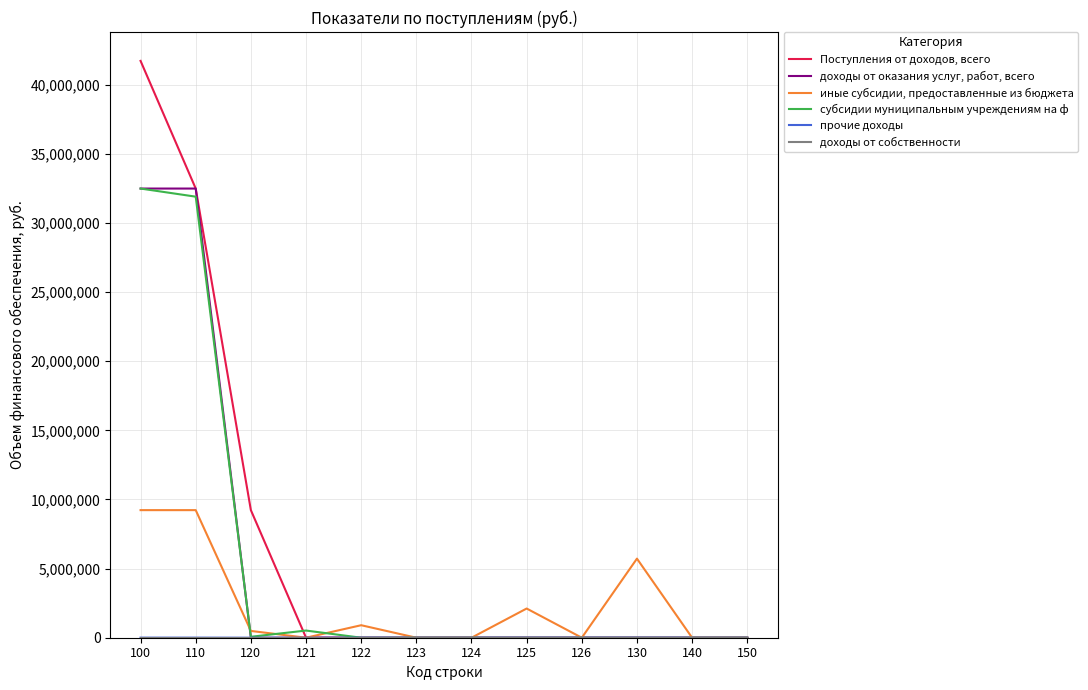

Is this an area chart (filled region under the line)?

No